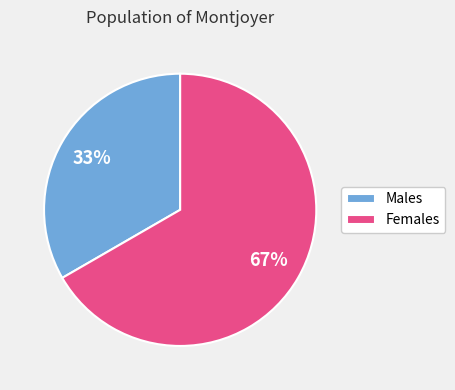

How many slices are in this pie chart?

2